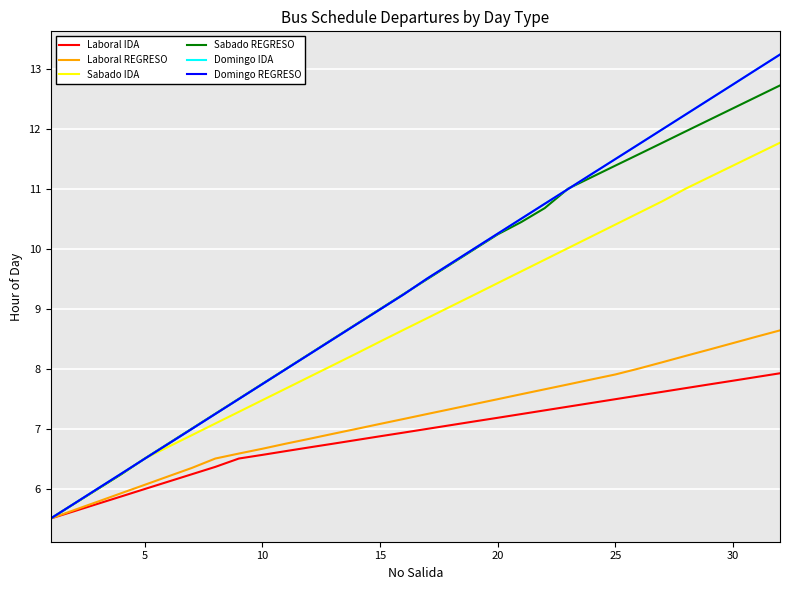

How many lines are shown in the chart?

6